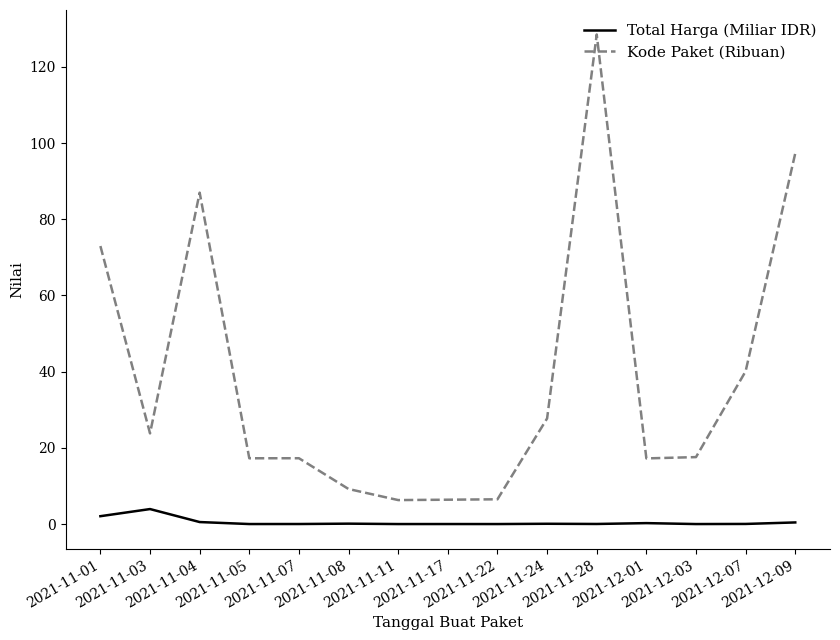

What is the total value across all series at 2021-12-07?

40.1